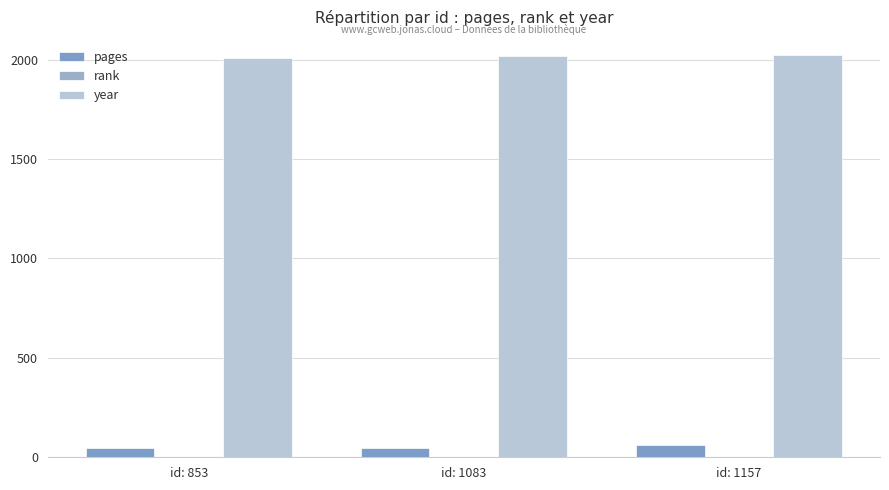

Which category has the highest value in the rank series?

id: 853